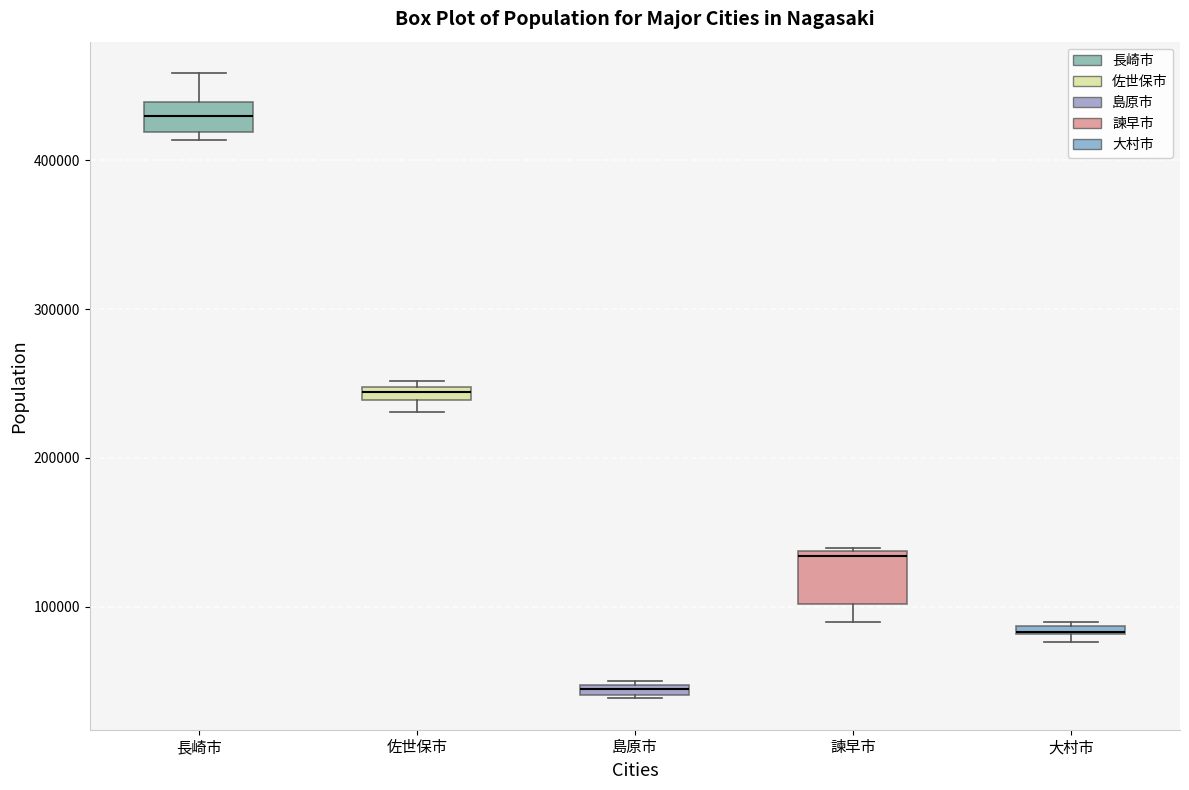

Where is the upper edge of the box for 島原市 on the y-axis? The values are not printed on the chart, so give them approximately, as read against the axis.

50000